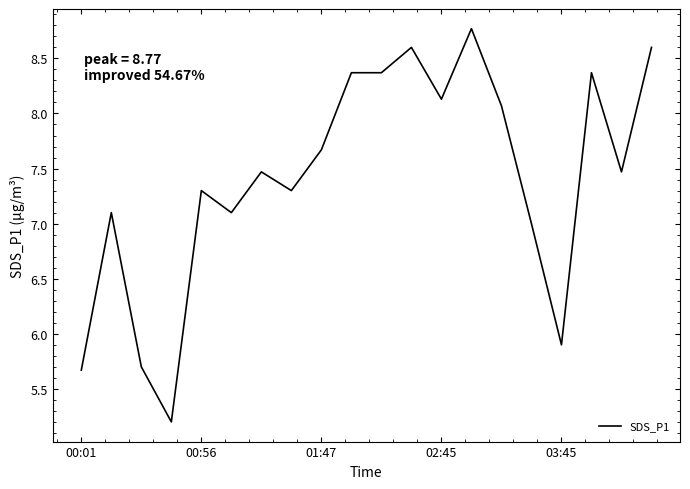

What is the minimum value shown in the chart?

5.2